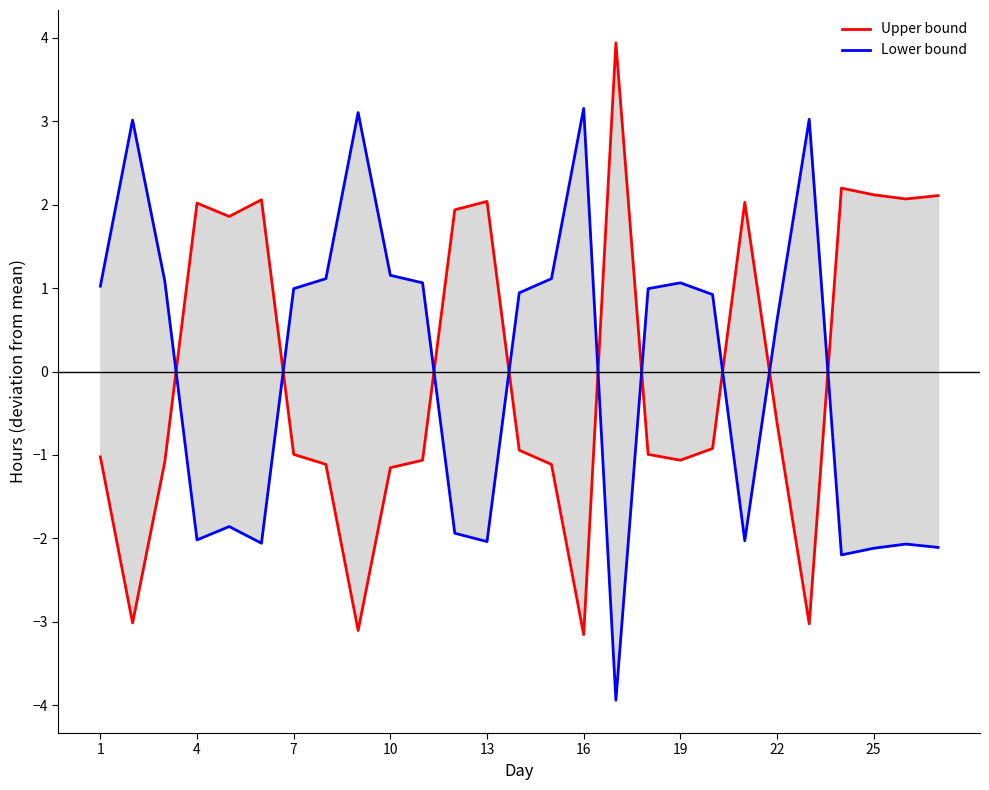

What are all the series names shown in the legend?

Upper bound, Lower bound